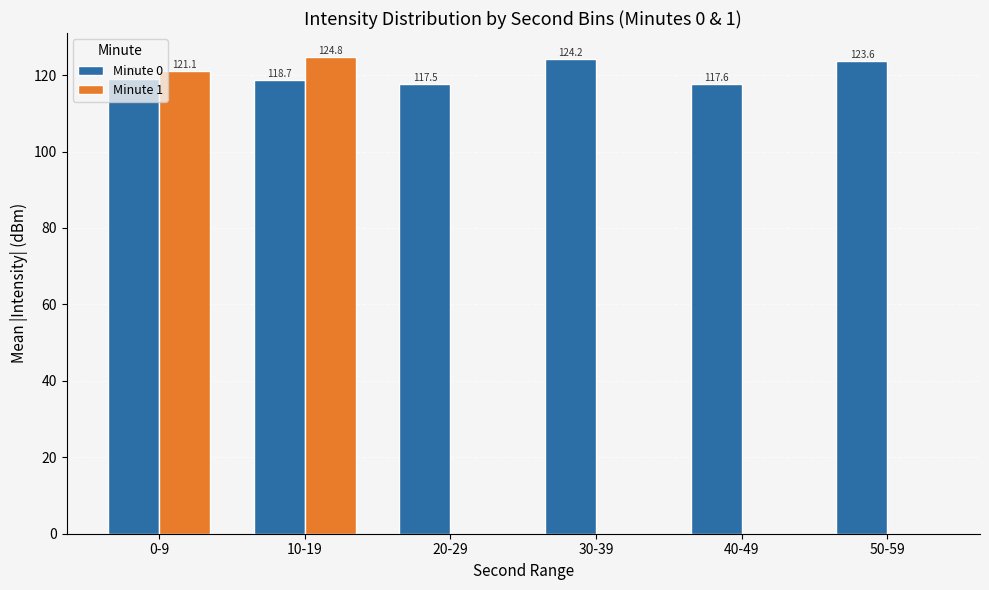

What are all the series names shown in the legend?

Minute 0, Minute 1